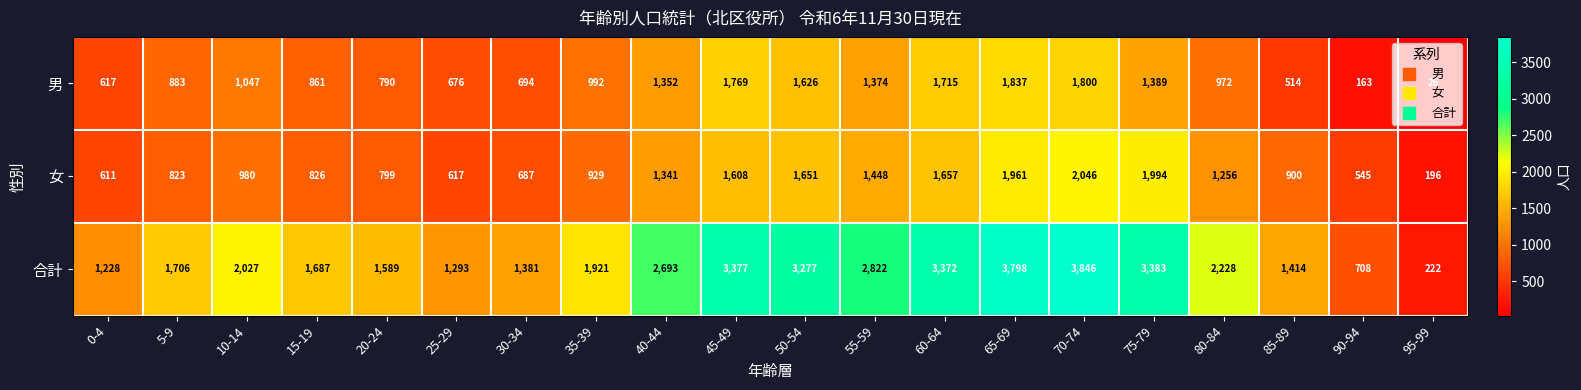

At which label is 男 closest to 931?

80-84